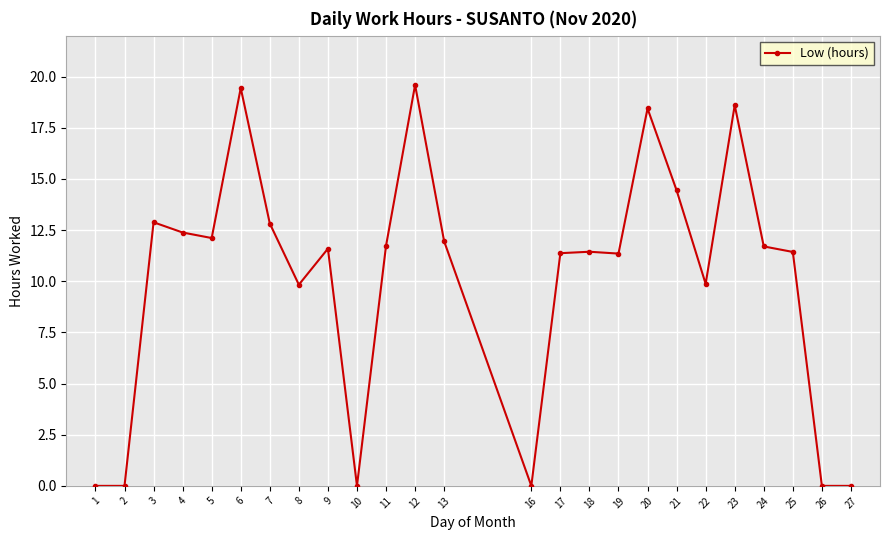

How many series are shown in this chart?

1